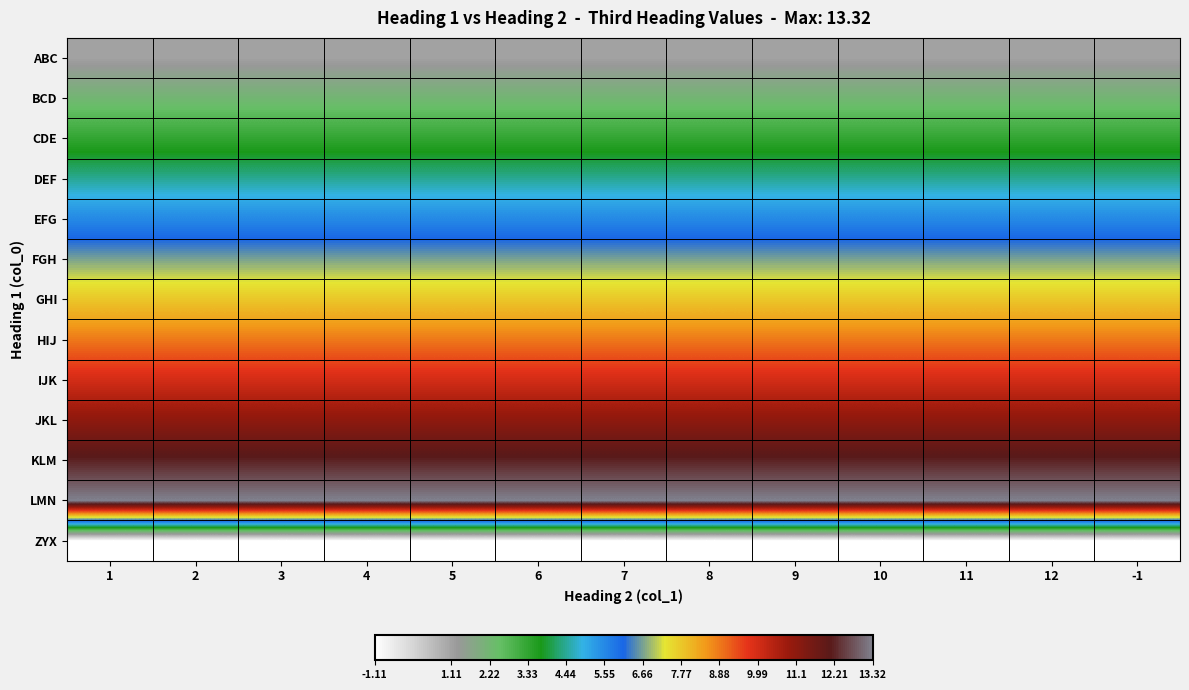

Rank the series by their maximum value, from lowest to highest.

ZYX, ABC, BCD, CDE, DEF, EFG, FGH, GHI, HIJ, IJK, JKL, KLM, LMN